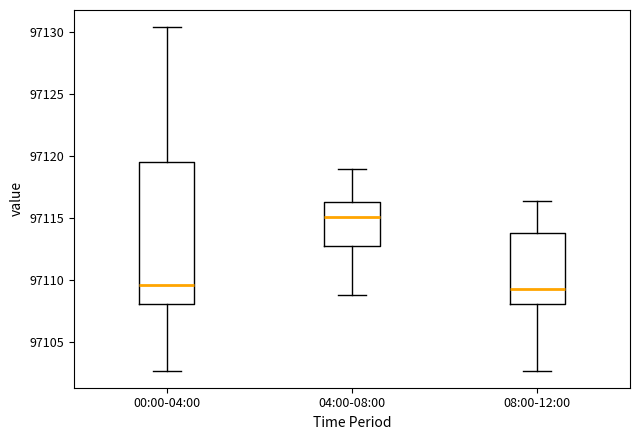

Reading left to right, transcribe this box plot: for each box, give where its median line is, the range the box spans, and where its two whiskers end, as read against the y-axis. The values are not printed on the chart, so give them approximately, as read against the axis.

00:00-04:00: median 97109.5, box 97108.0 to 97119.5, whiskers 97102.5 to 97130.5
04:00-08:00: median 97115.0, box 97113.0 to 97116.5, whiskers 97109.0 to 97119.0
08:00-12:00: median 97109.5, box 97108.0 to 97114.0, whiskers 97102.5 to 97116.5